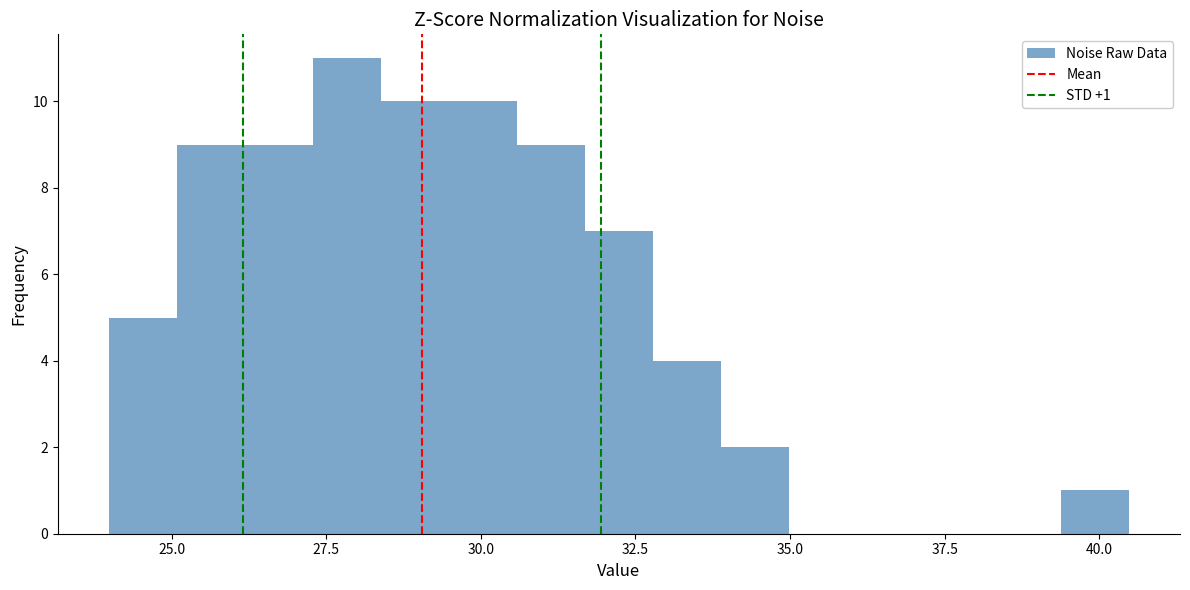

Read against the x-axis, roughly where is the centre of the tallest bar?

28.0